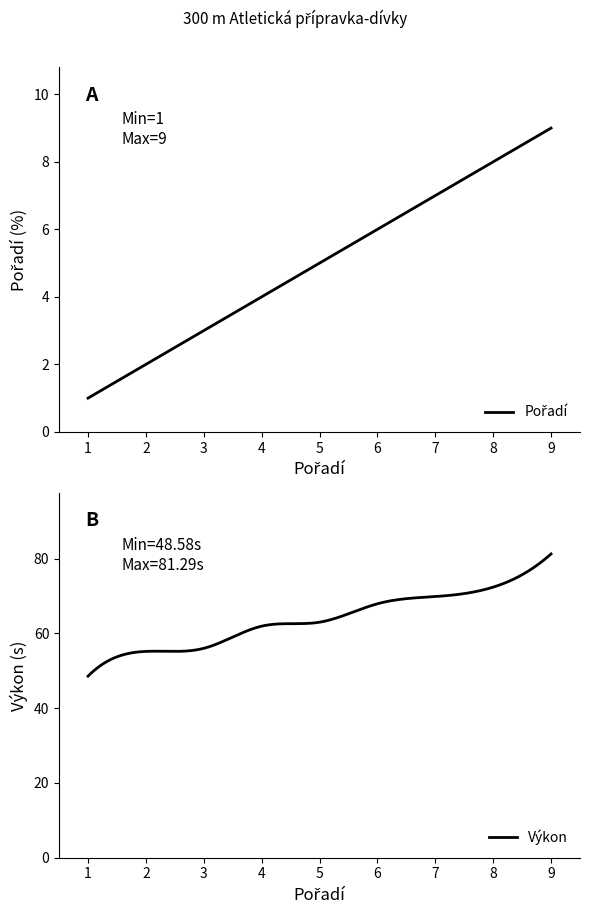

What is the minimum value for Pořadí?

1.0